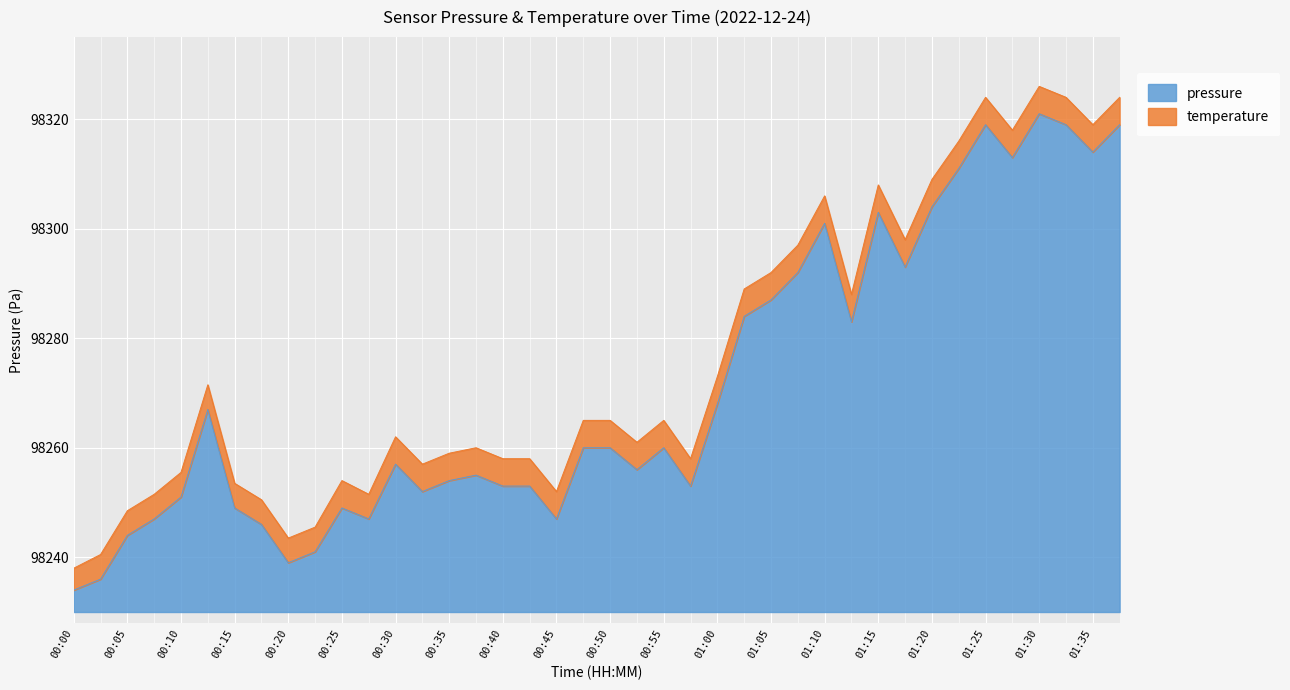

Which category has the highest value across all series?

01:30